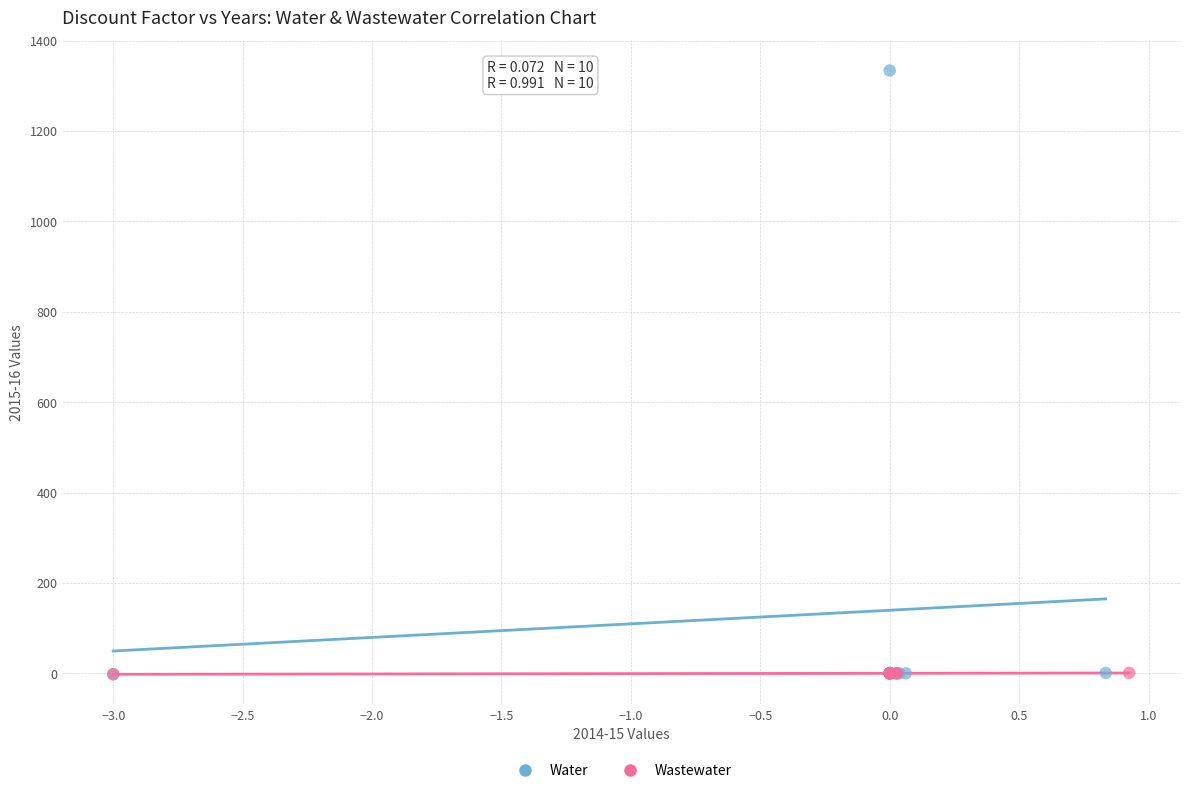

Which series reaches the maximum Y coordinate?

Water